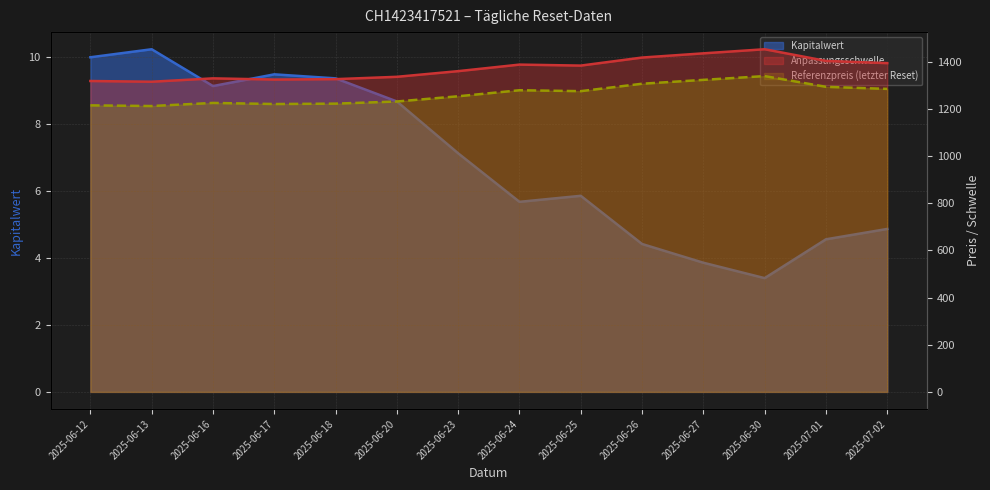

What is the greatest value displayed?

1453.0